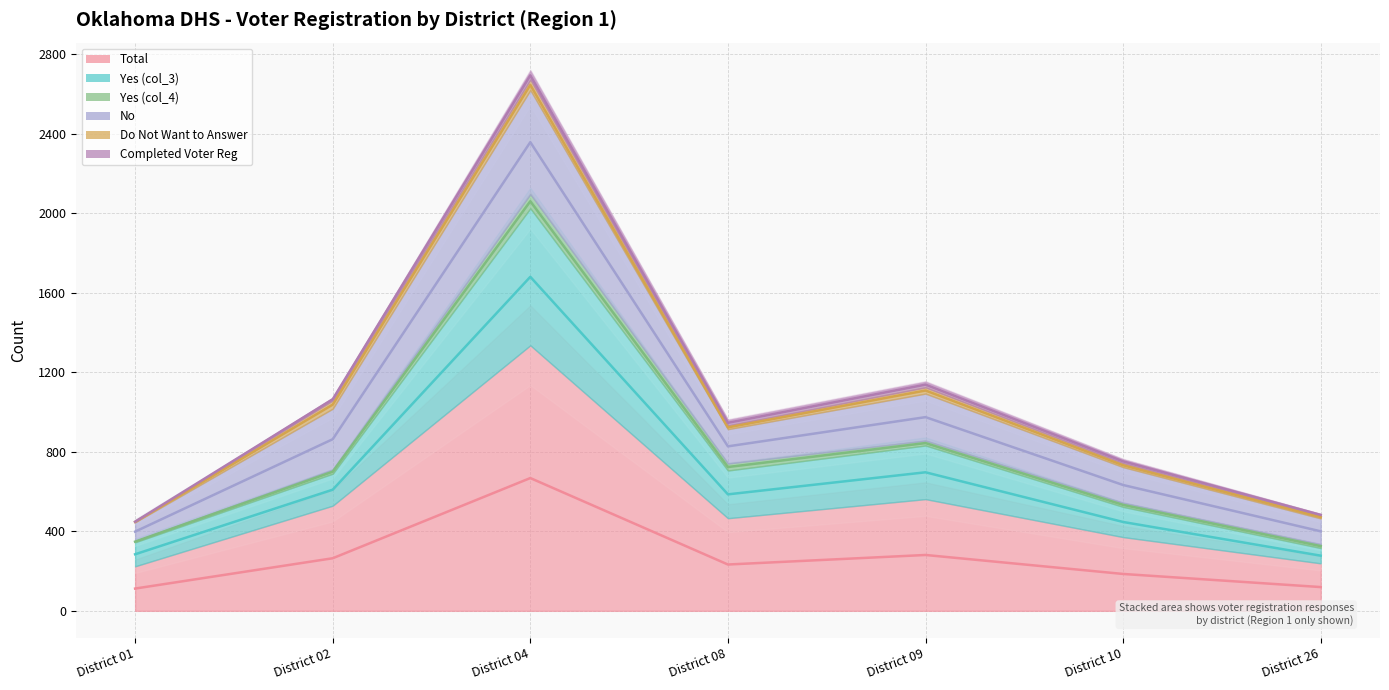

At which category does Completed Voter Reg reach its first local peak?

District 04